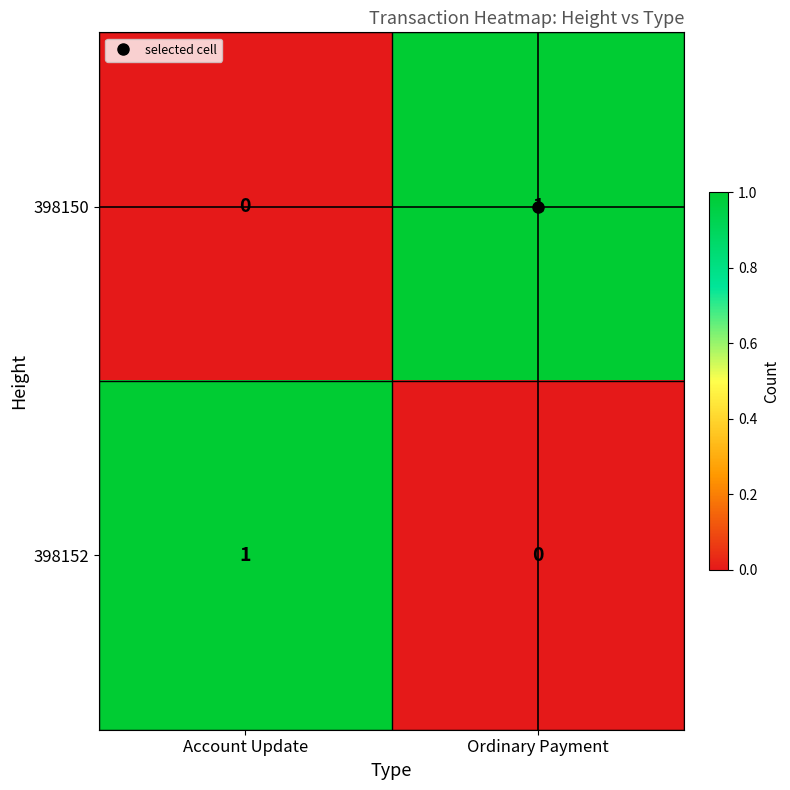

At which label is 398150 closest to 0?

Account Update